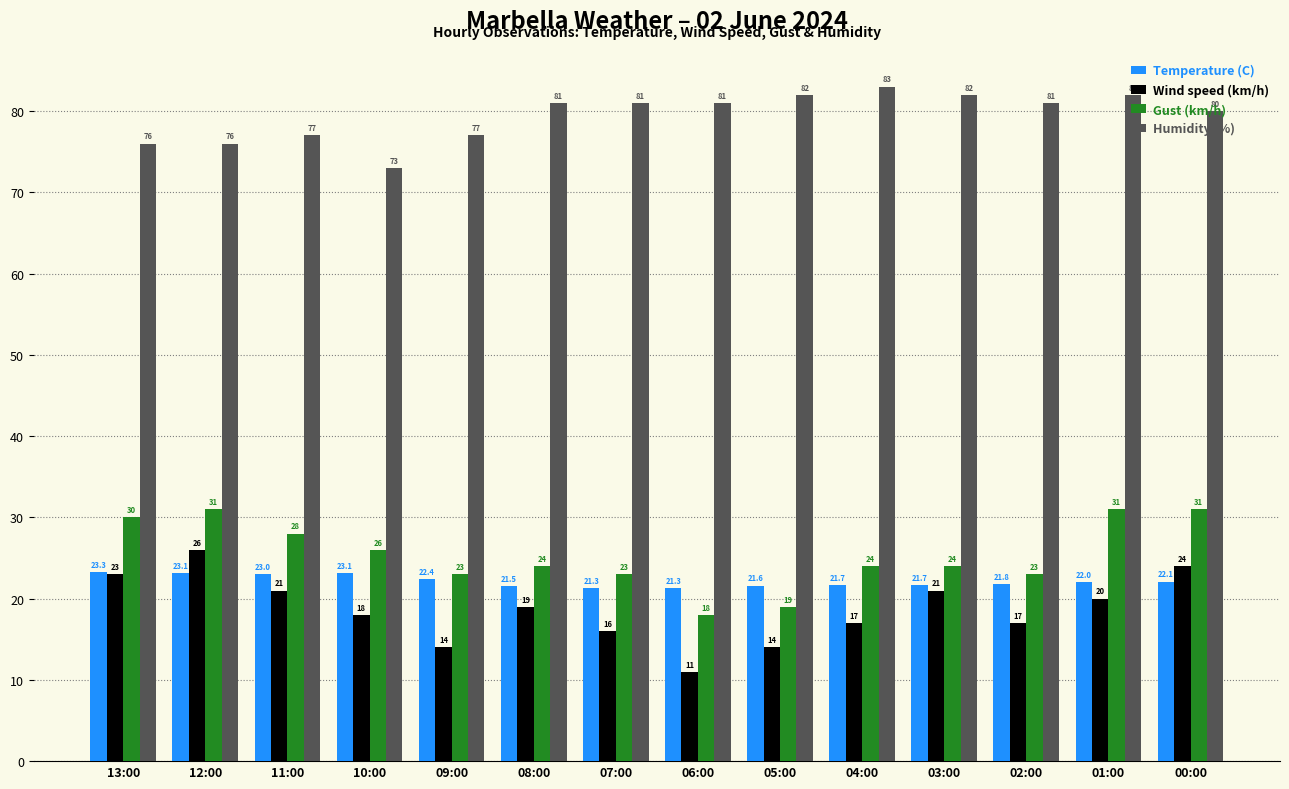

The Gust (km/h) series shows 40.0 at 04:00. True or false?

False